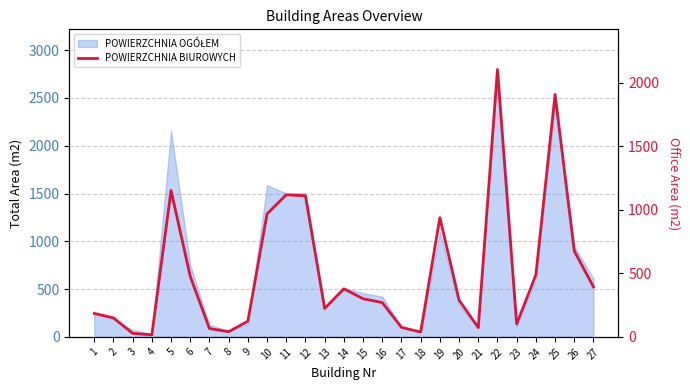

Which label corresponds to the largest value in the chart?

22